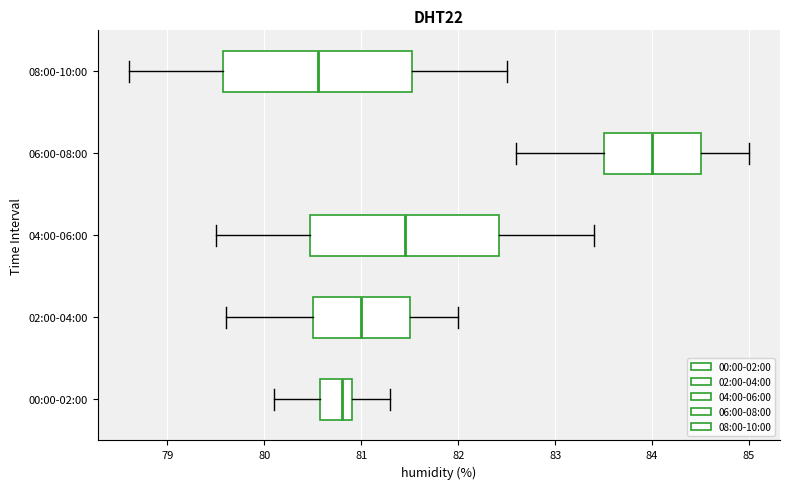

Which box has the furthest to the right median line?

06:00-08:00